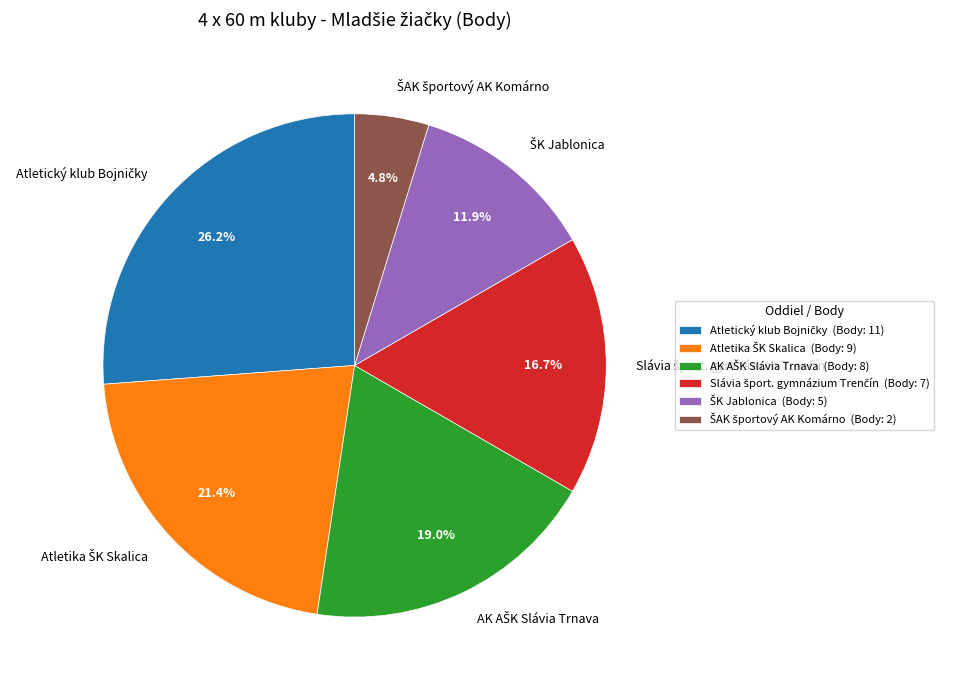

How many slices are in this pie chart?

6